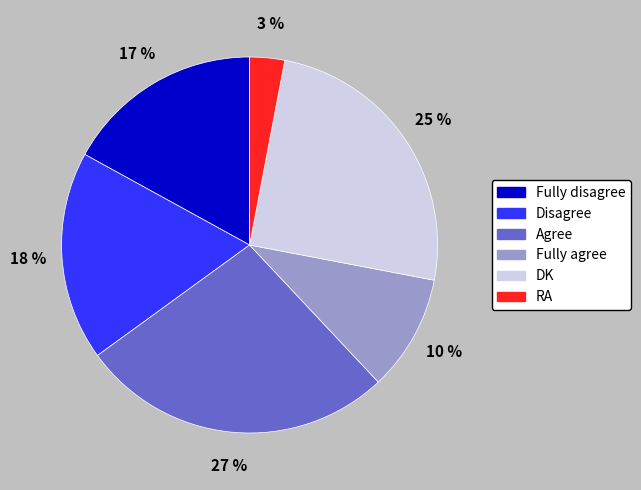

Is there any slice that represents more than half of the pie?

No